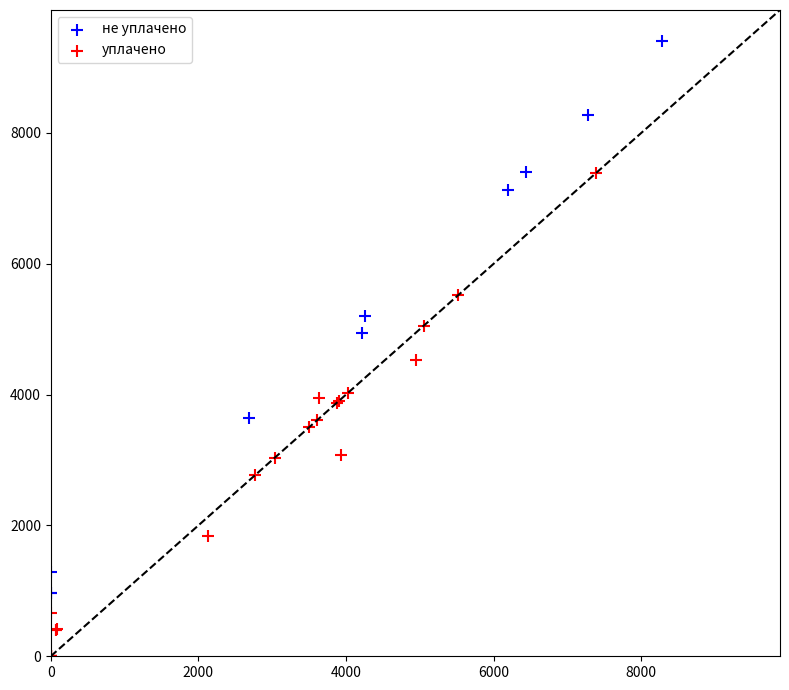

Which series contains the lowest Y value?

уплачено